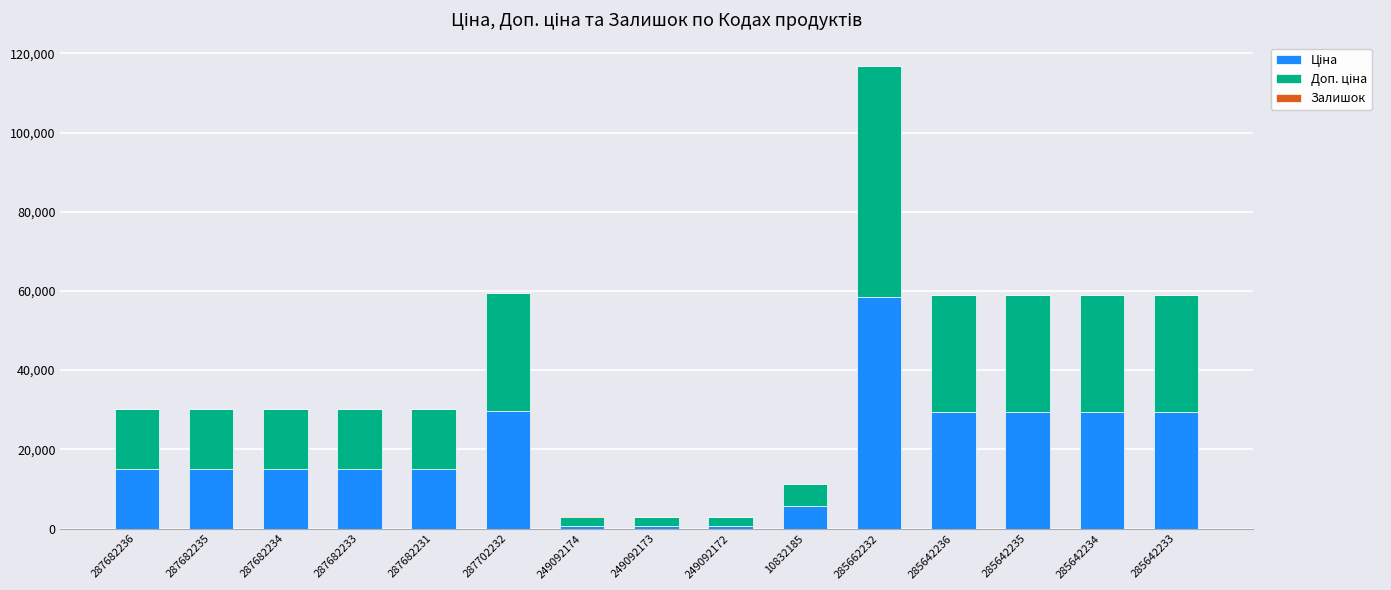

What is the total value across all series at 287702232?

59494.5